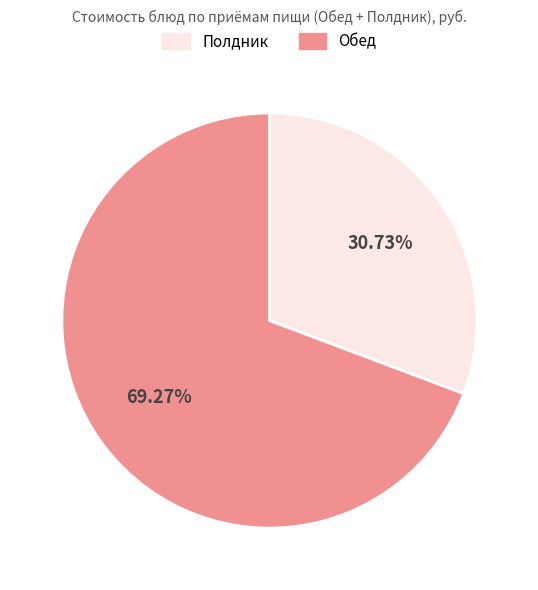

Is there any slice that represents more than half of the pie?

Yes